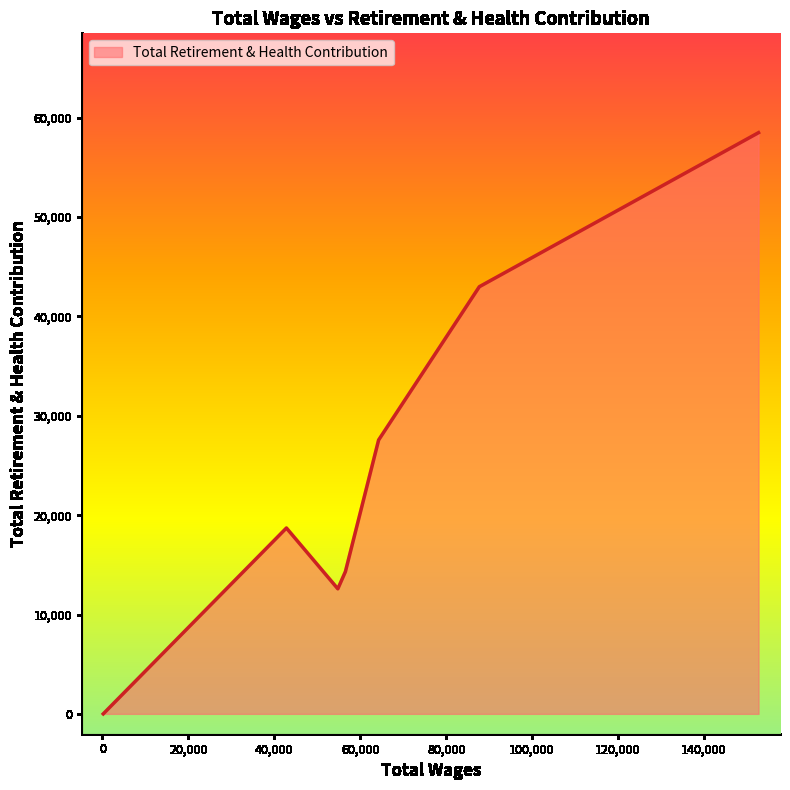

What is the difference between the maximum and minimum values?

58497